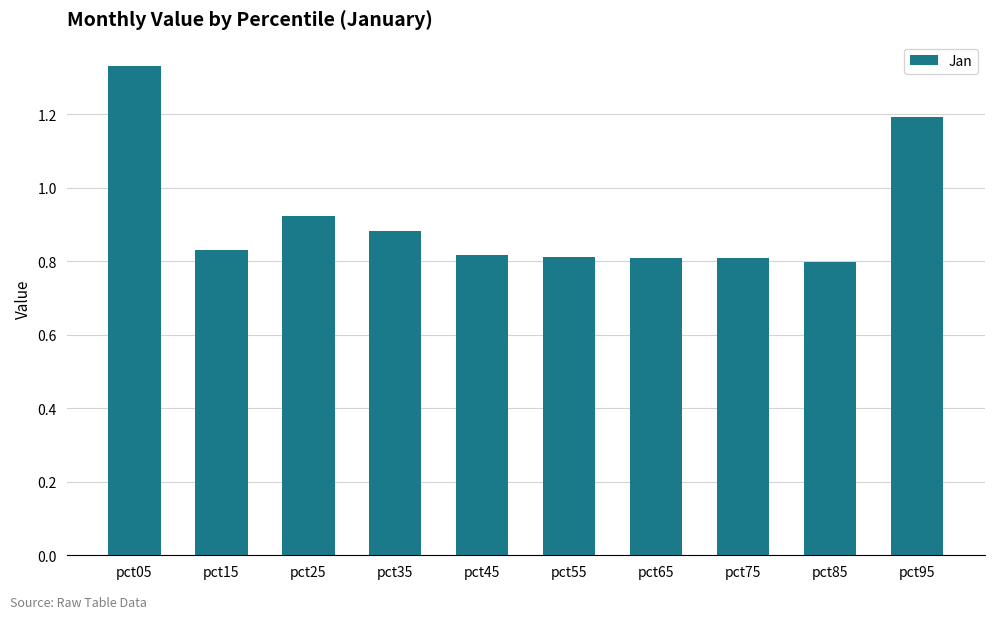

Is it true that the value at pct75 is 0.8?

True